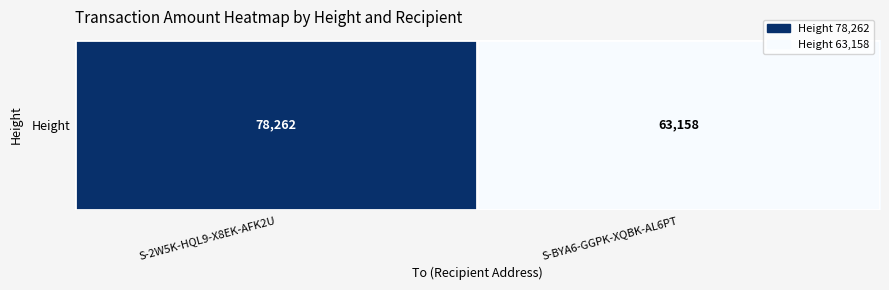

How many distinct data groups are displayed?

1